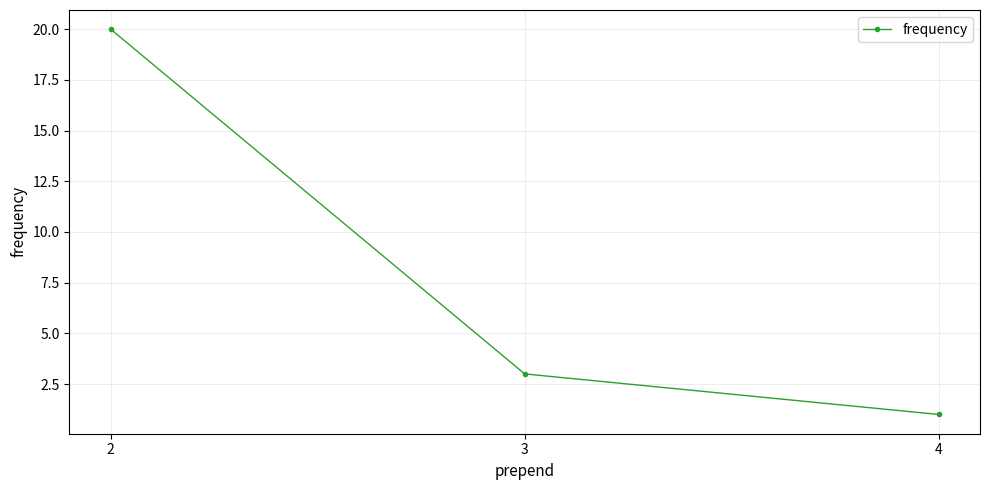

How many distinct data groups are displayed?

1